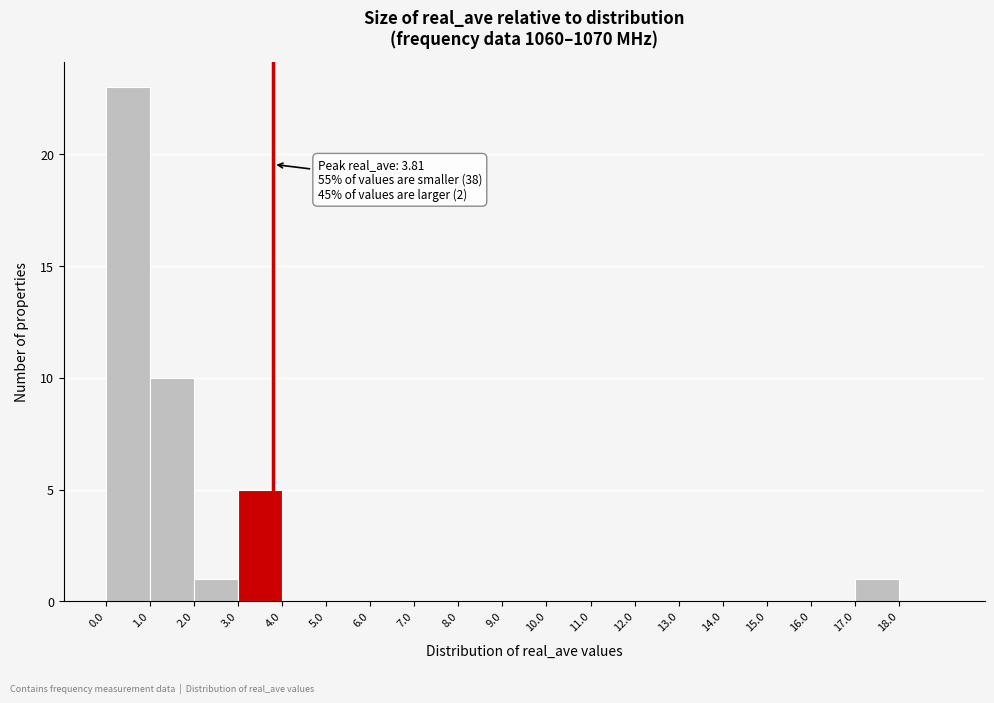

Which range on the x-axis has the tallest bar?

0 to 1